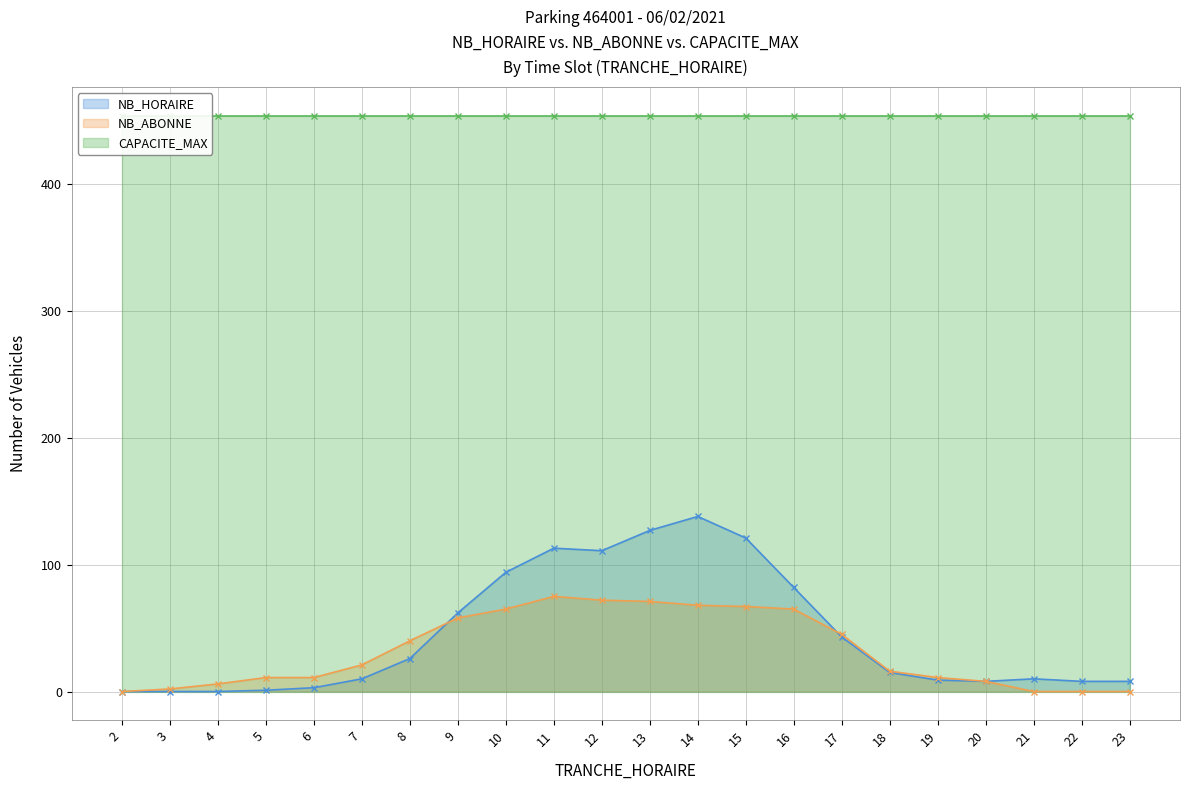

Is it true that NB_HORAIRE equals 62 at 17?

False